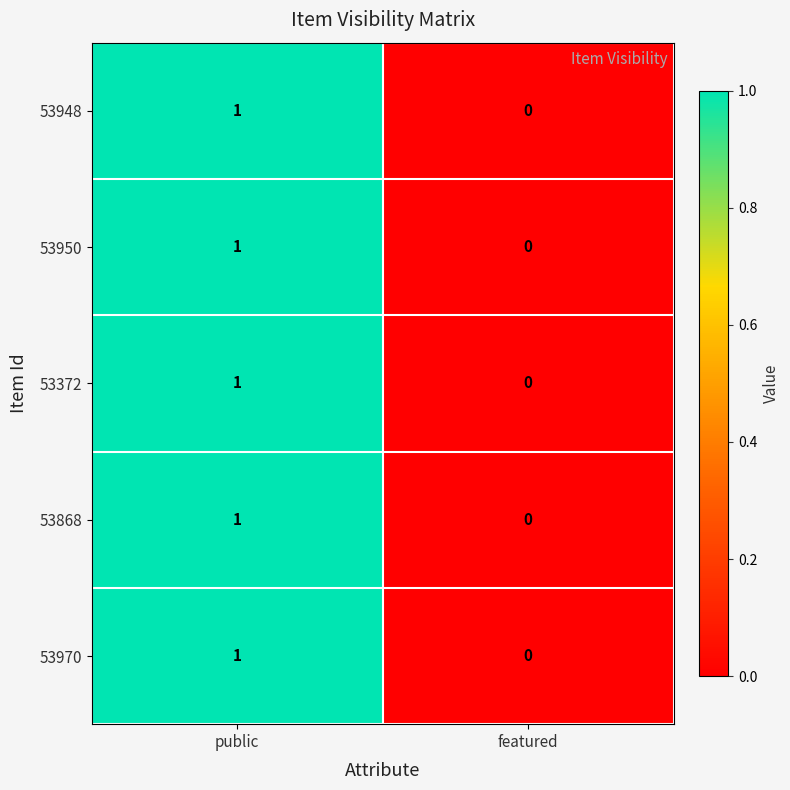

At which category is the sum across all series the highest?

public